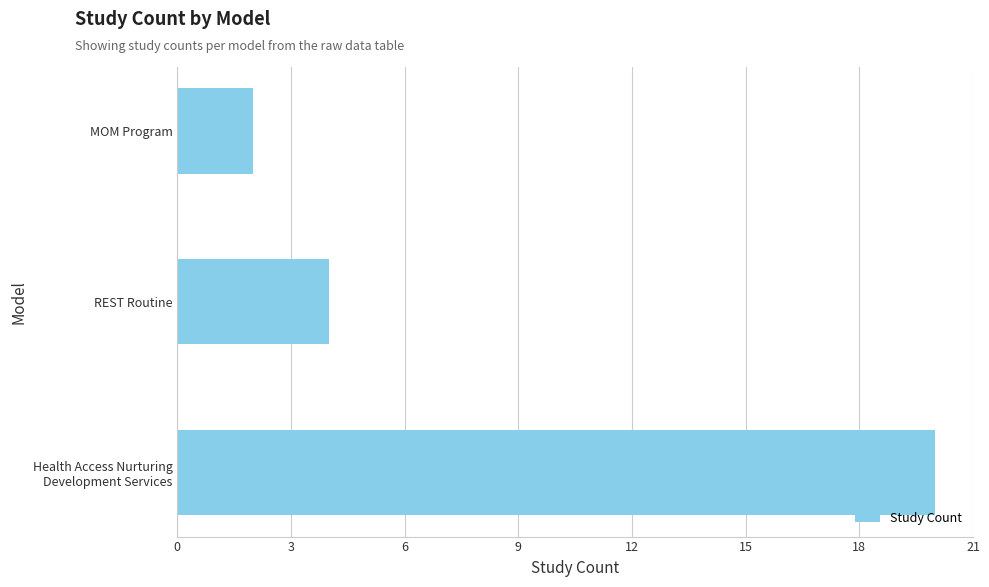

The value at MOM Program is 1. True or false?

False